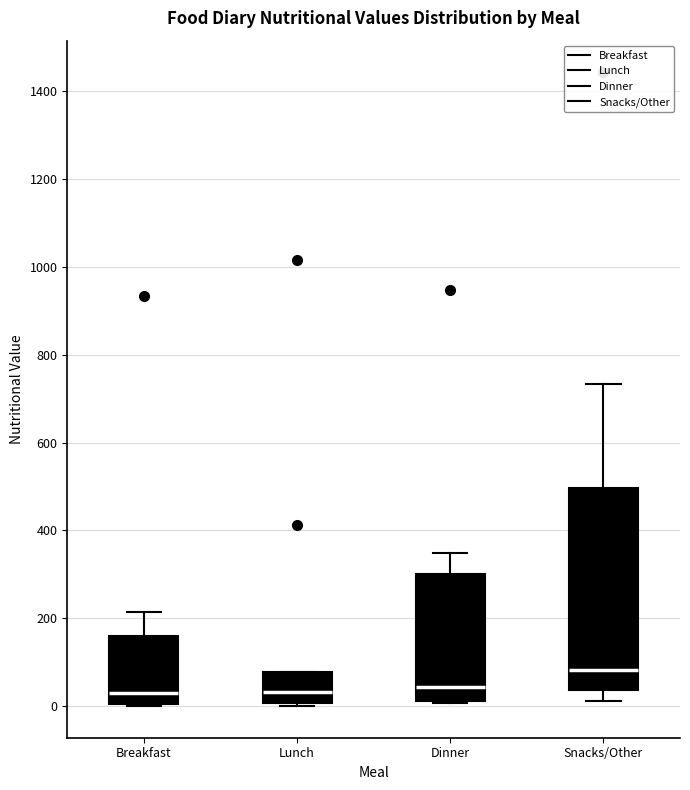

Which box is the tallest, from its lower edge to its upper edge?

Snacks/Other